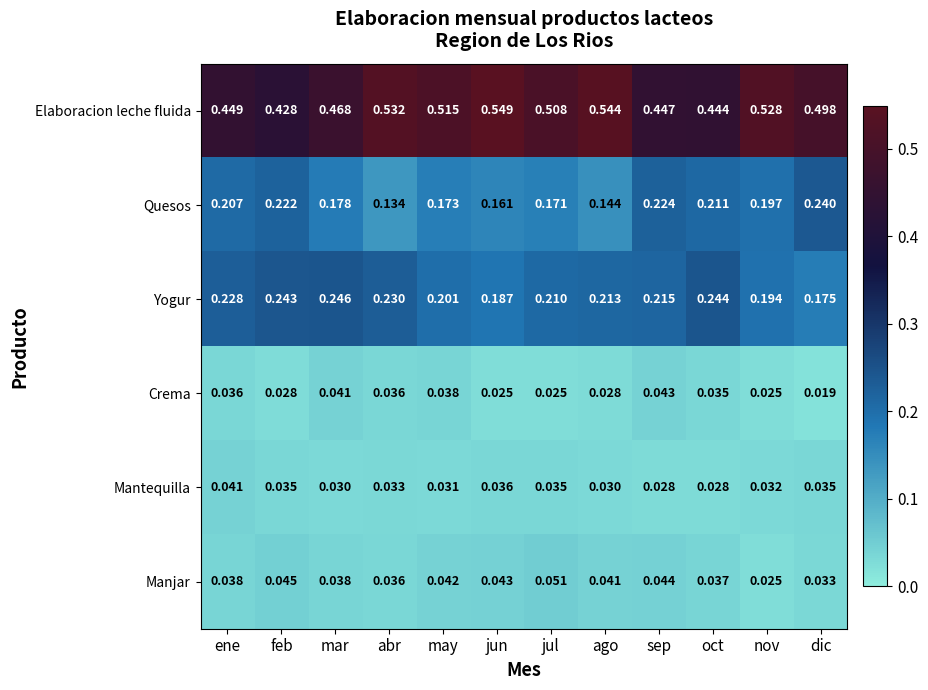

At which label does Mantequilla reach its peak?

ene